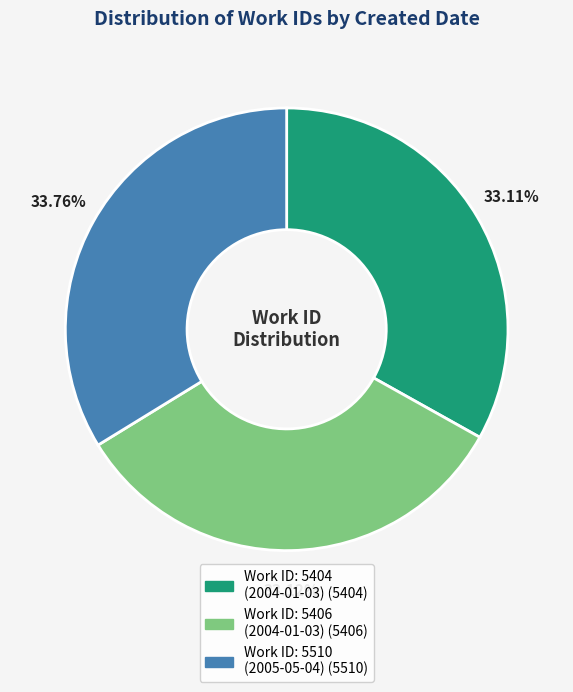

Does any single category account for the majority?

No